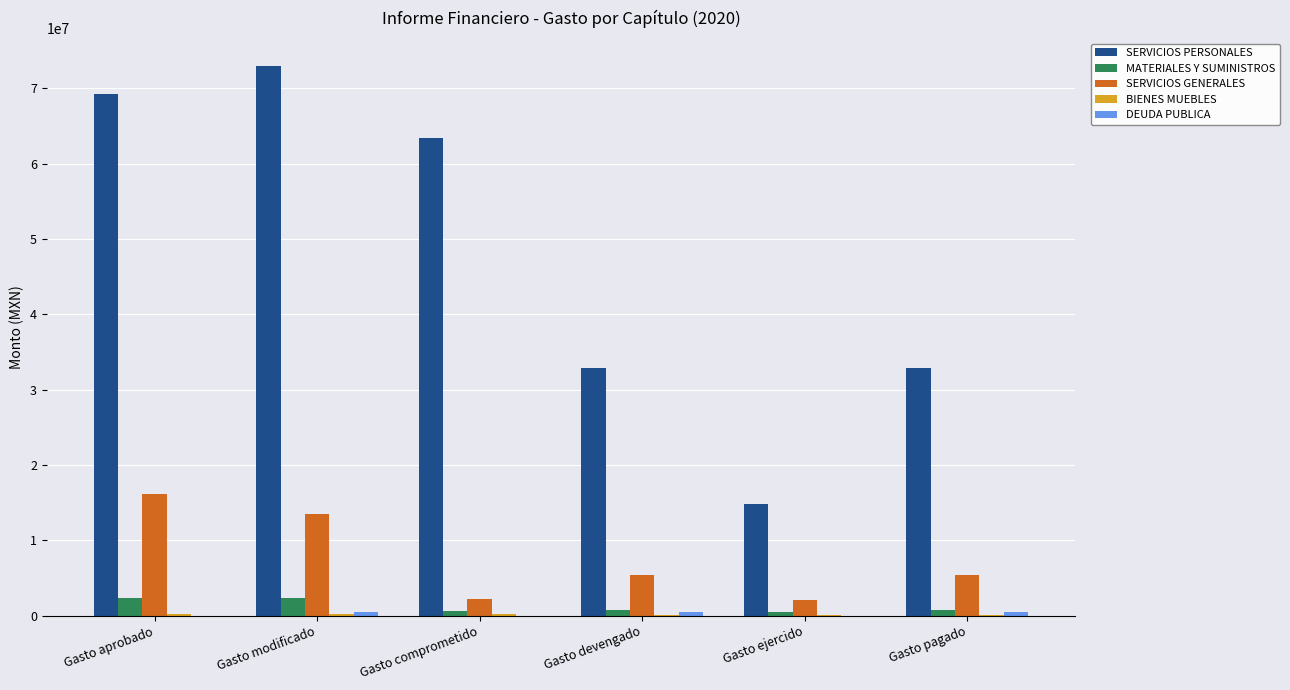

Which series changed the most between Gasto comprometido and Gasto pagado?

SERVICIOS PERSONALES